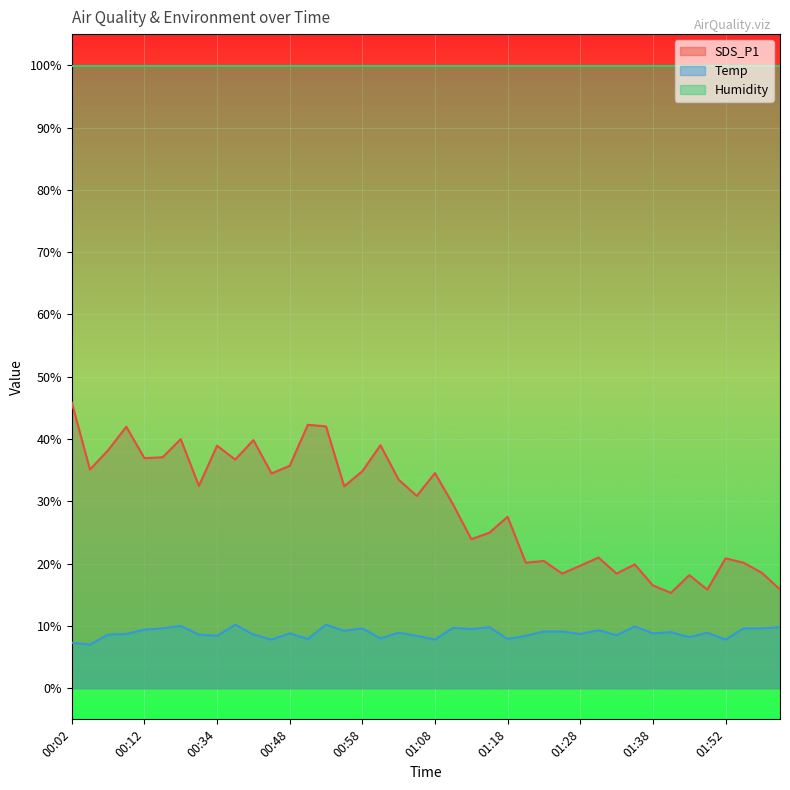

Where does the Temp series first go above 8?

00:07